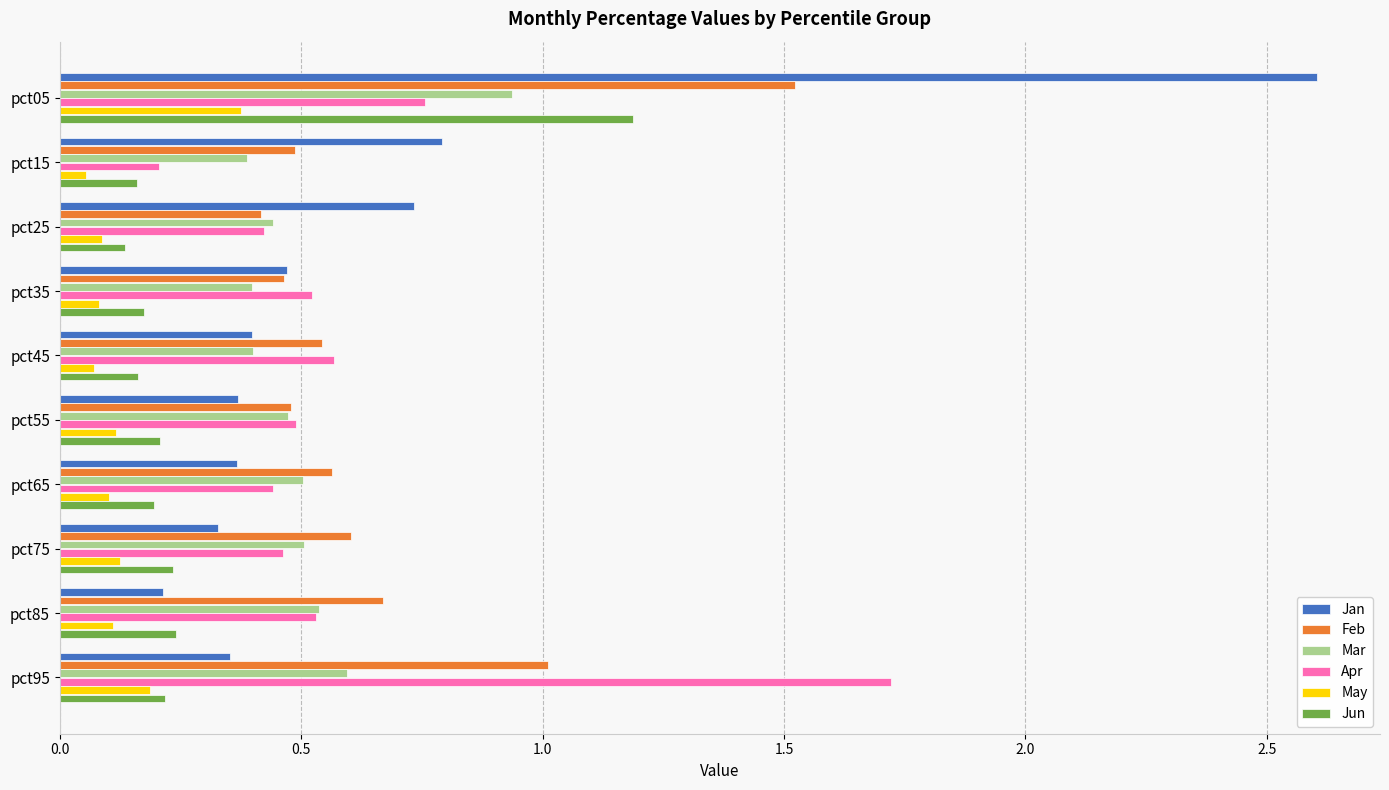

True or false: Jan has a value of 0.5 at pct65.

False